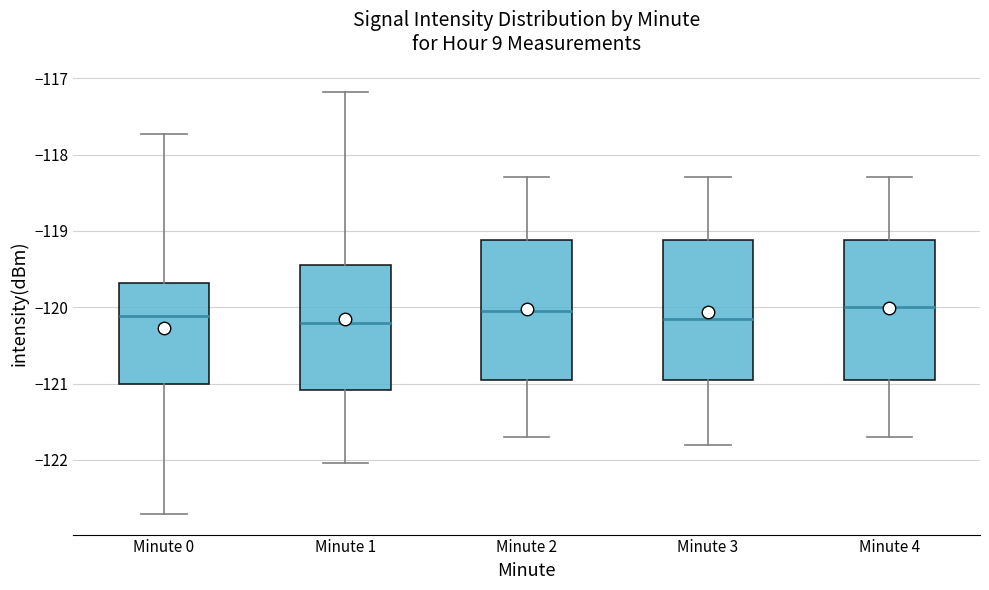

Reading left to right, transcribe this box plot: for each box, give where its median line is, the range the box spans, and where its two whiskers end, as read against the y-axis. The values are not printed on the chart, so give them approximately, as read against the axis.

Minute 0: median -120.1, box -121.0 to -119.7, whiskers -122.7 to -117.7
Minute 1: median -120.2, box -121.1 to -119.5, whiskers -122.0 to -117.2
Minute 2: median -120.0, box -120.9 to -119.1, whiskers -121.7 to -118.3
Minute 3: median -120.1, box -120.9 to -119.1, whiskers -121.8 to -118.3
Minute 4: median -120.0, box -120.9 to -119.1, whiskers -121.7 to -118.3